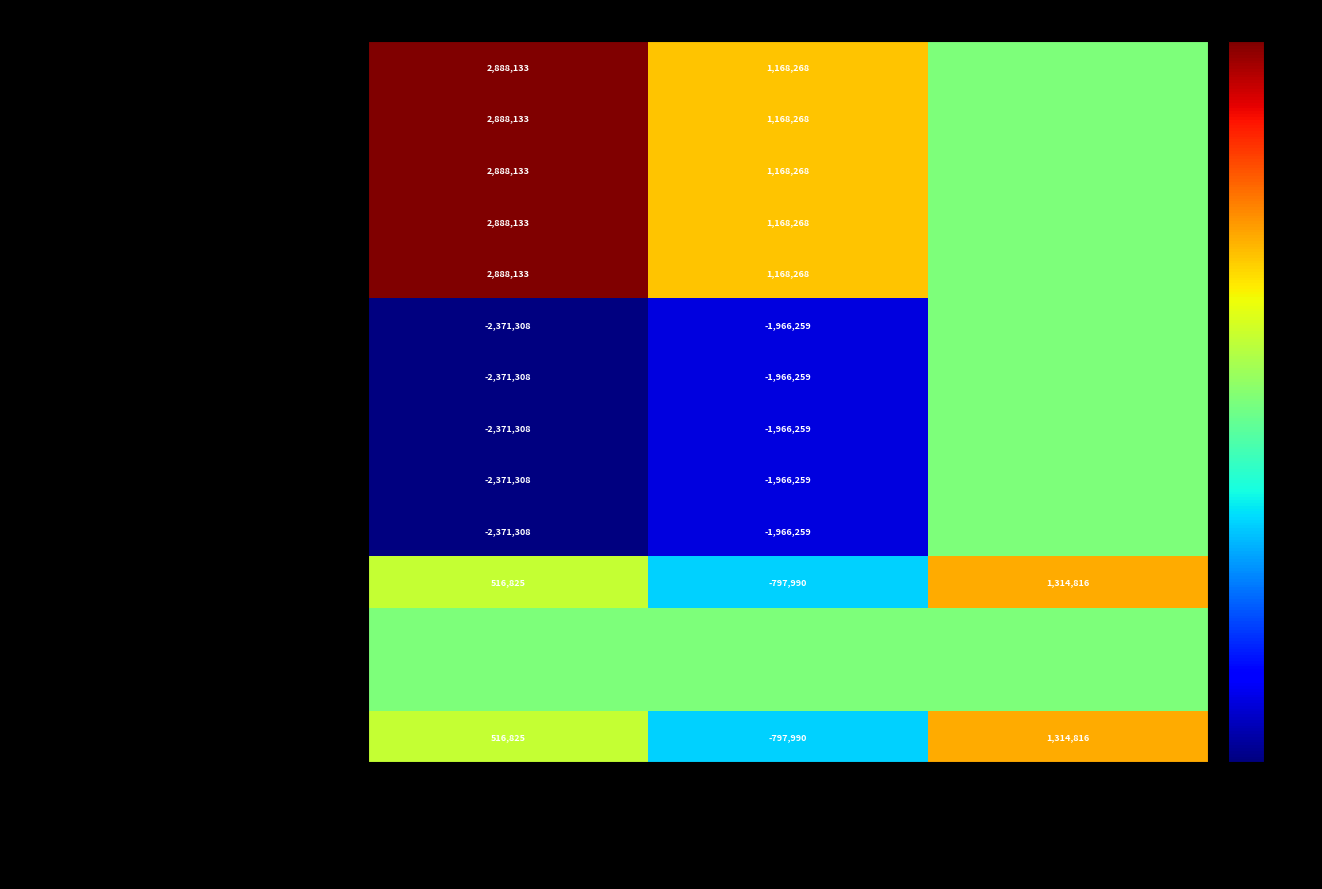

Read the Источники фин-я дефицита бюджета (500) value at Неисполненные назначения, to the nearest 50.

1314800